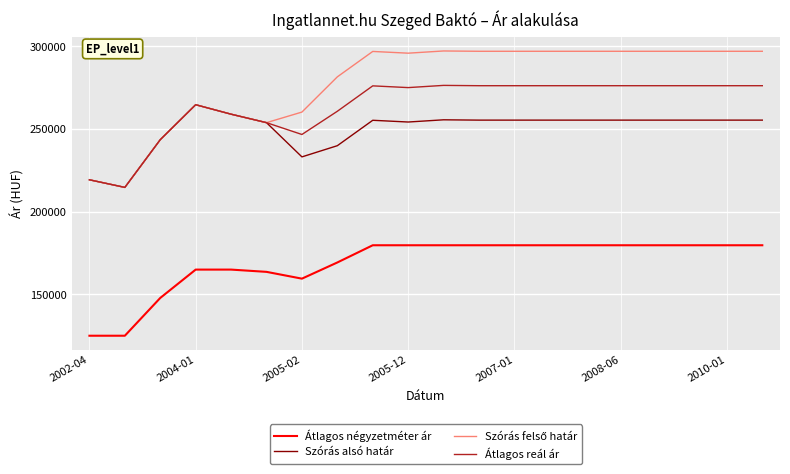

True or false: Átlagos négyzetméter ár and Átlagos reál ár cross at least once.

False